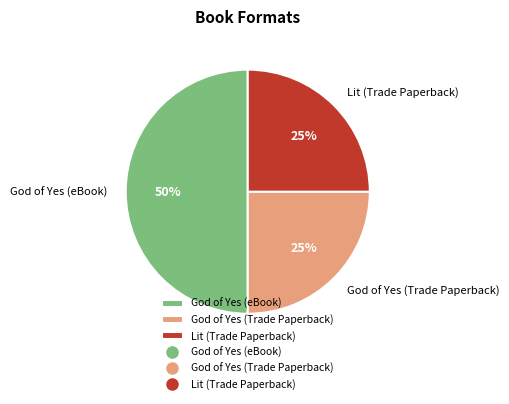

Combined, do God of Yes (eBook) and God of Yes (Trade Paperback) account for over 50%?

Yes